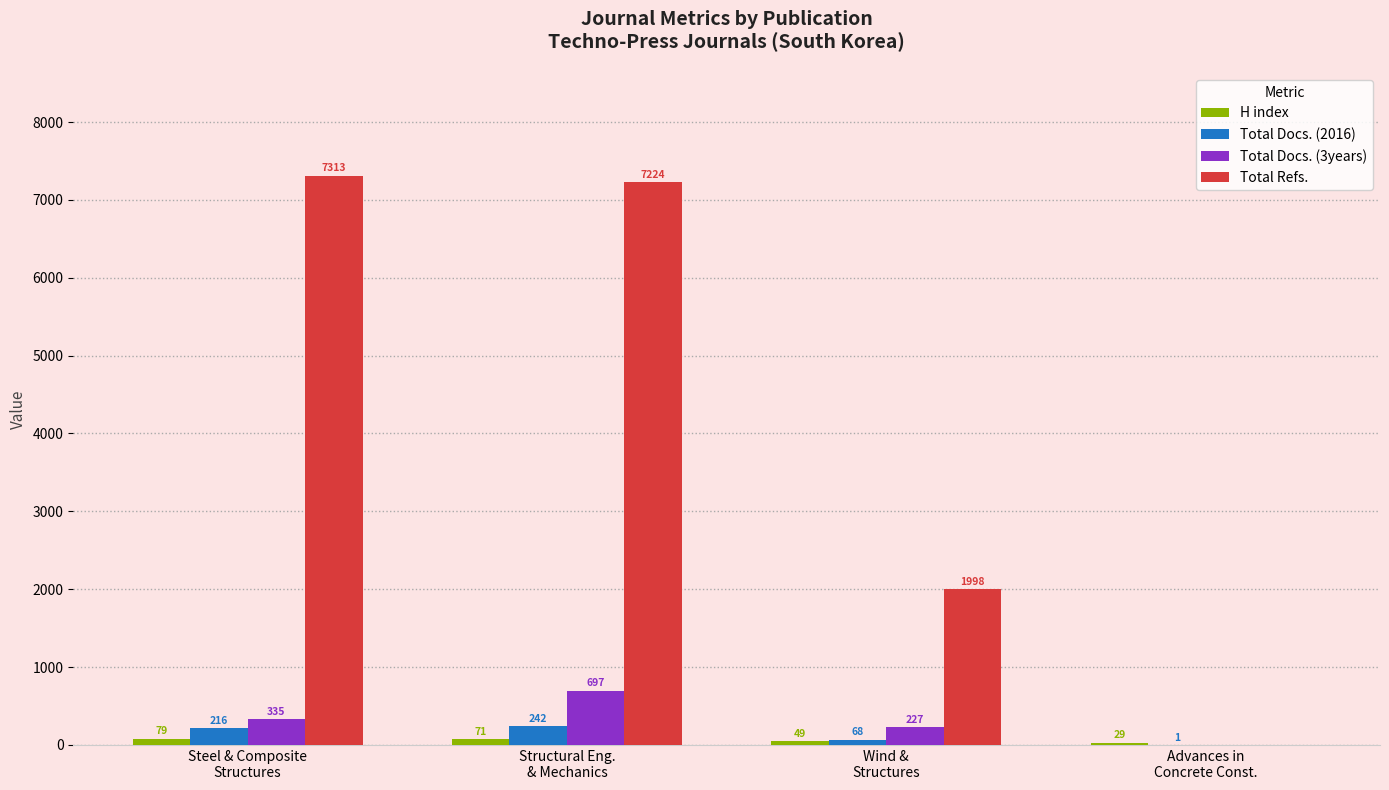

Does the chart contain stacked bars?

No